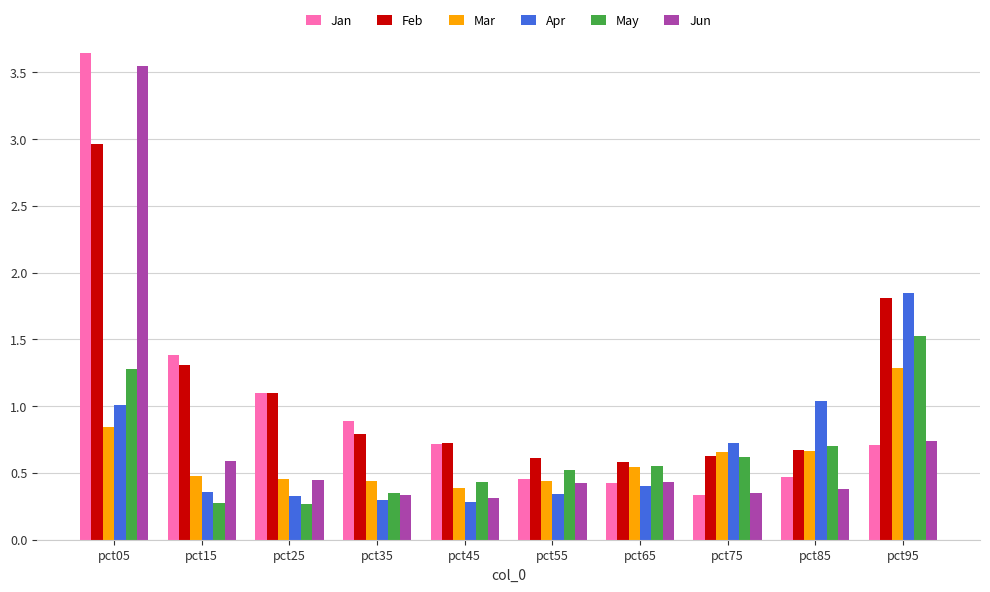

Rank the series by their maximum value, from lowest to highest.

Mar, May, Apr, Feb, Jun, Jan